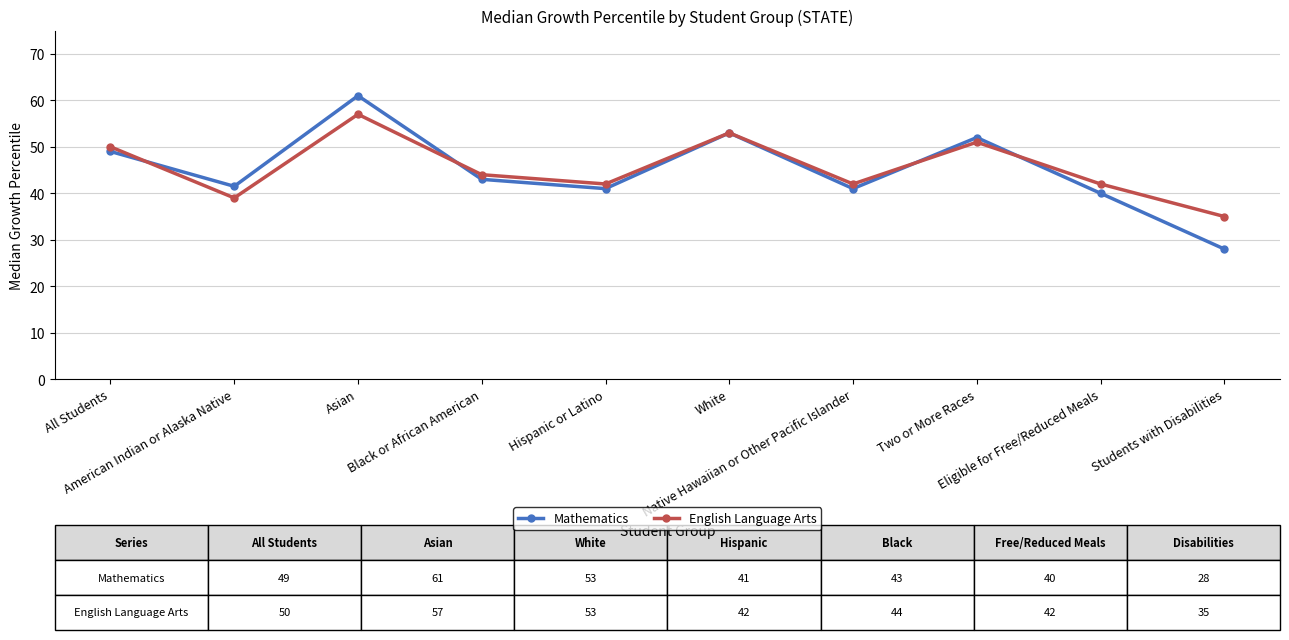

Rank the series by their maximum value, from highest to lowest.

Mathematics, English Language Arts